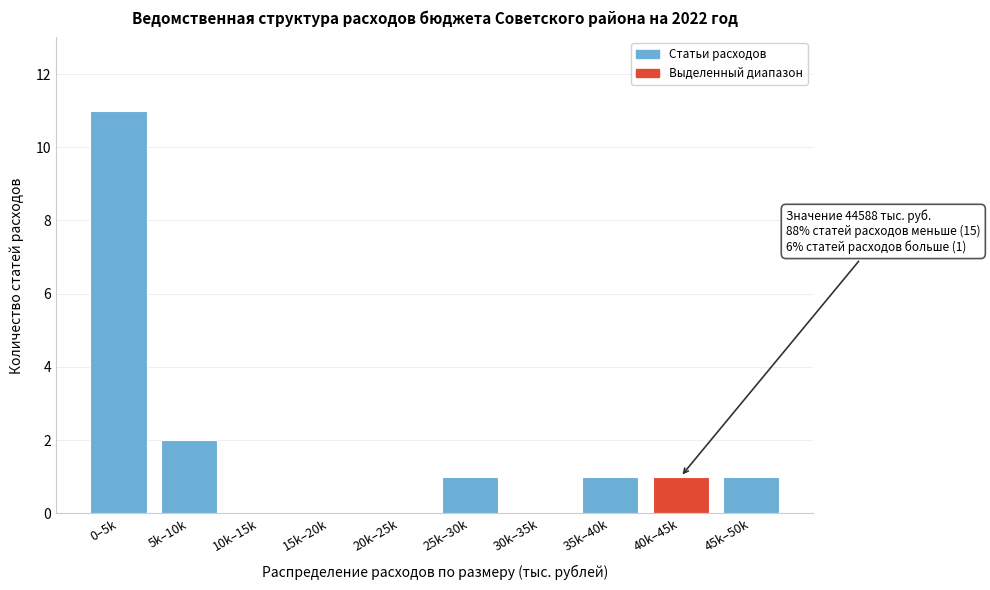

Reading left to right, what are all the values shown in this chart?

0–5k=11	5k–10k=2	10k–15k=0	15k–20k=0	20k–25k=0	25k–30k=1	30k–35k=0	35k–40k=1	40k–45k=1	45k–50k=1